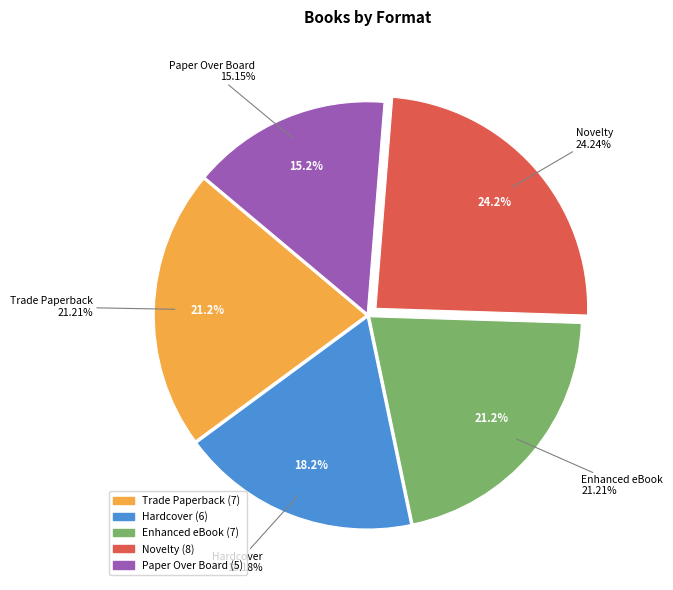

Which category has the biggest portion of the pie?

Novelty